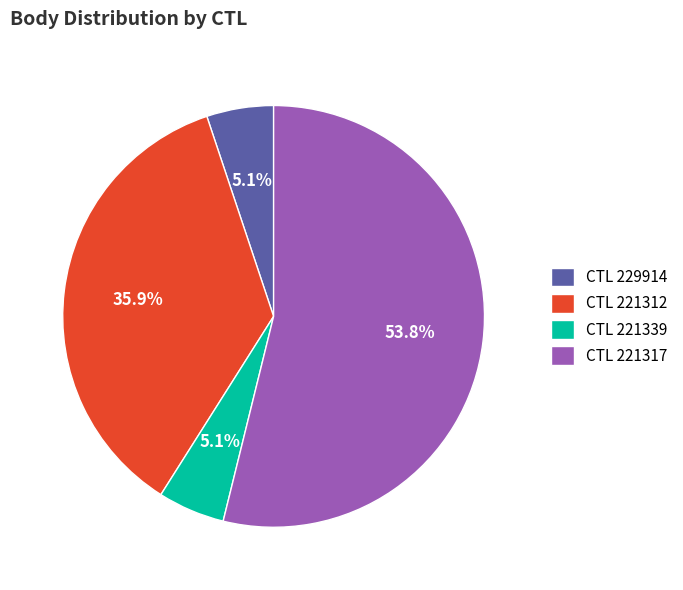

Does CTL 229914 account for over 50% of the chart?

No